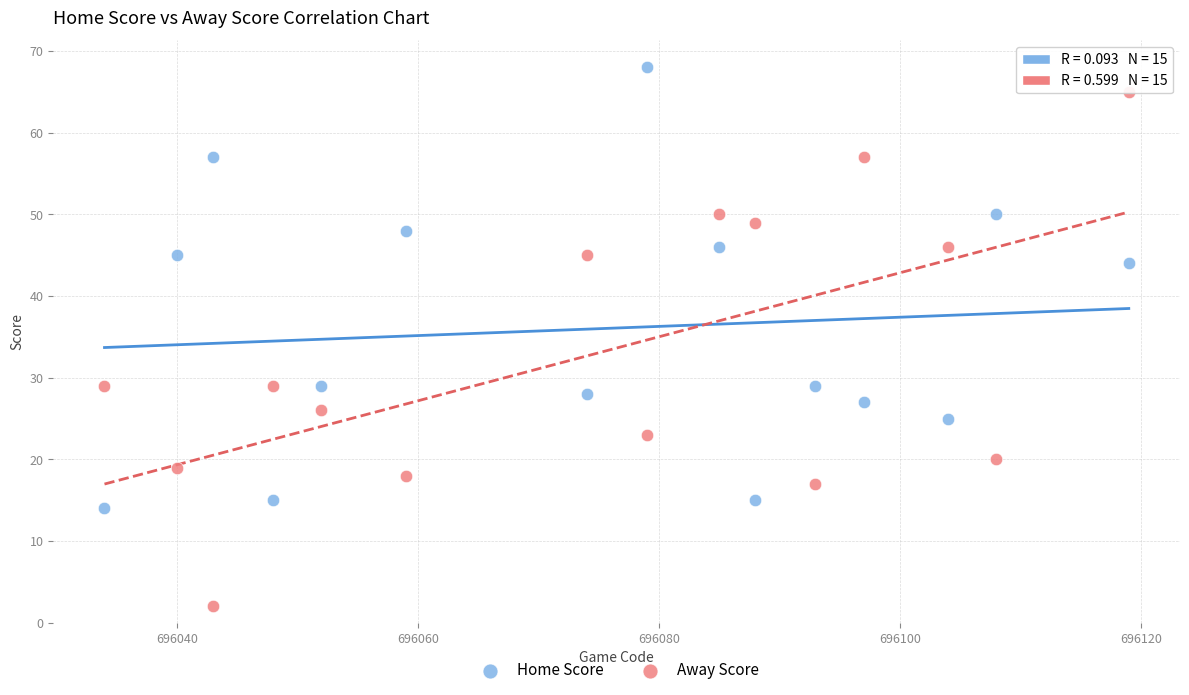

Which series contains the lowest Y value?

Away Score